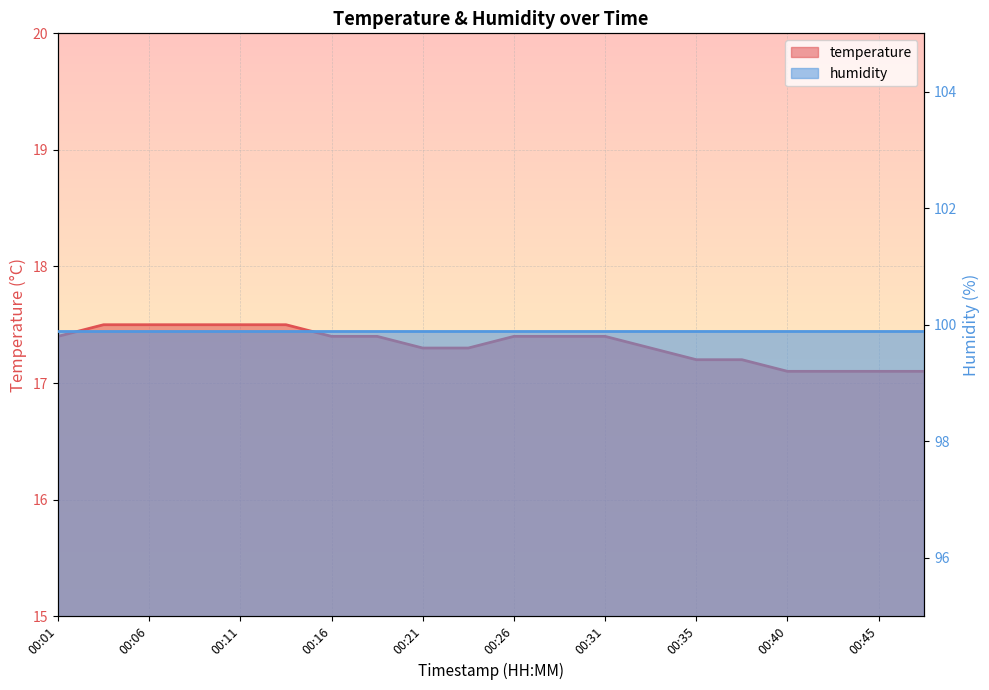

What is the difference between the second highest and minimum values?

0.4